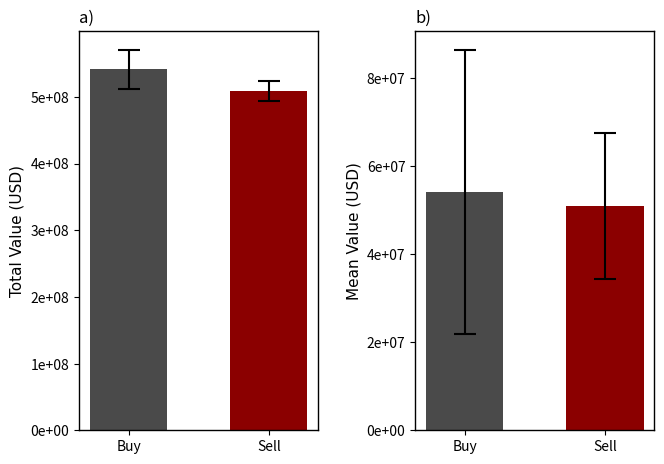

At which label does Mean Value reach its minimum?

Sell